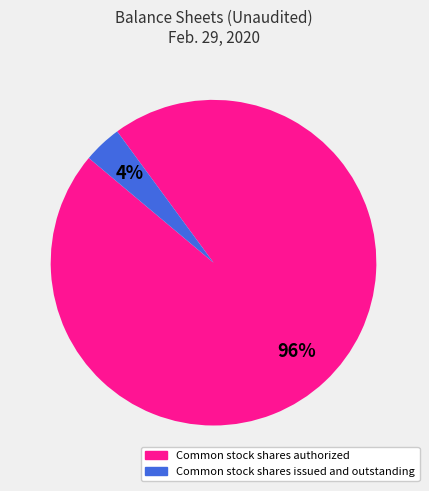

To the nearest percent, what is the difference between the largest and smallest slice percentages?

92%